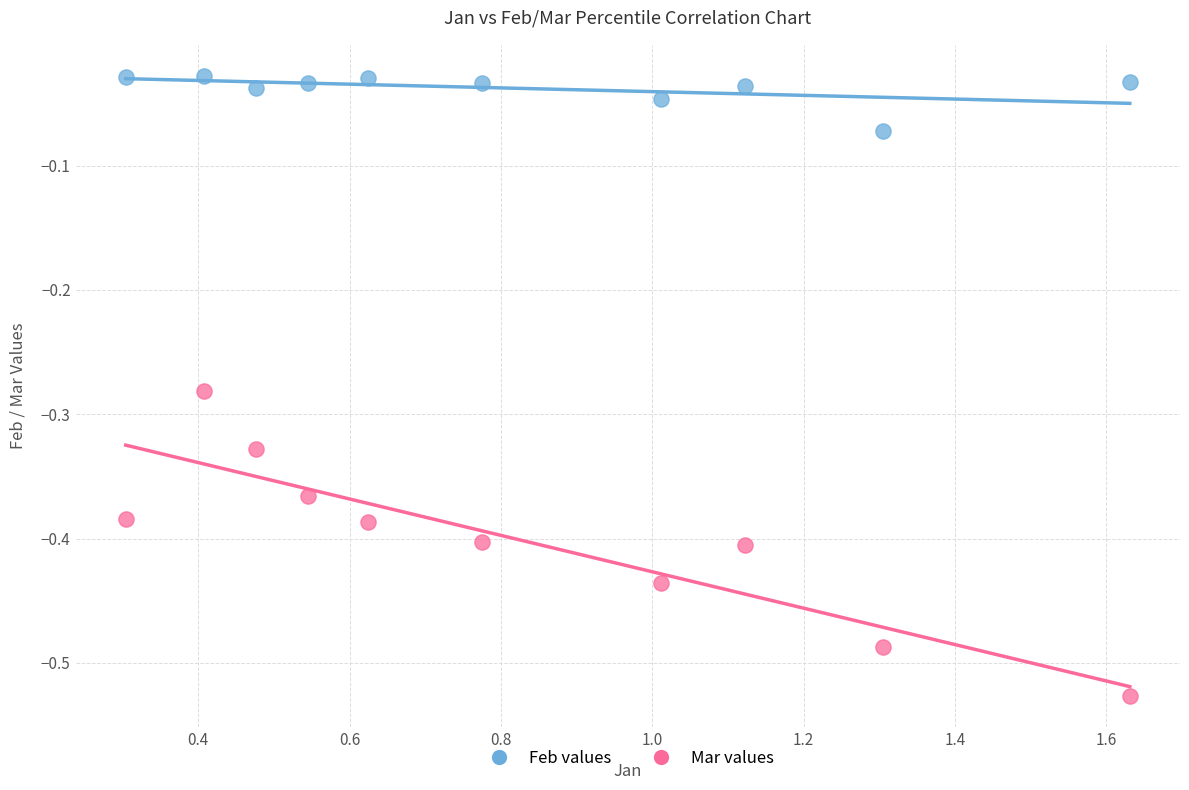

What are all the series names shown in the legend?

Feb values, Mar values